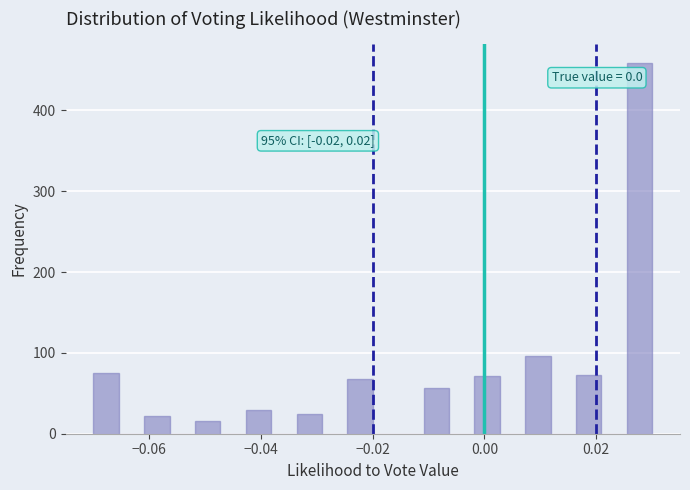

Around what value on the x-axis is the tallest bar? Give the approximate position of its centre, as read against the axis.

0.028